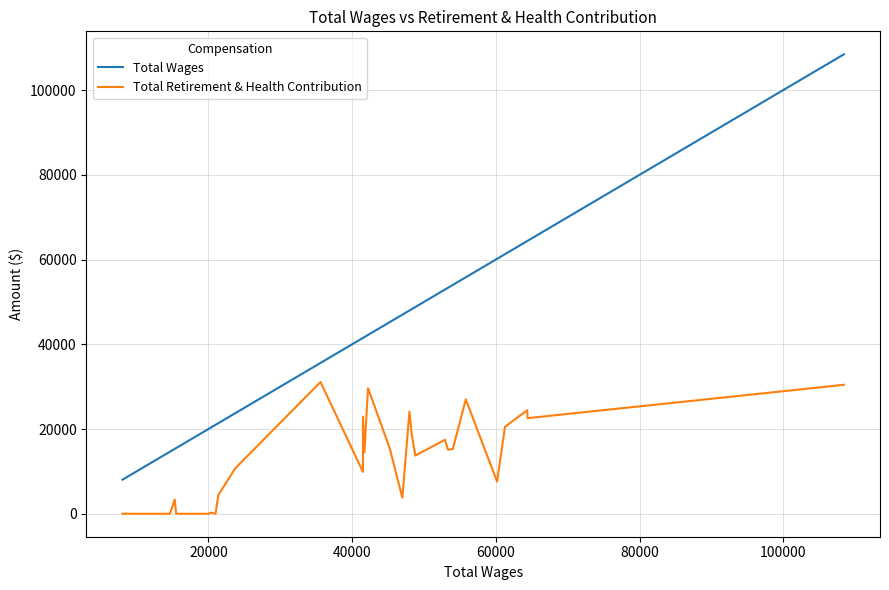

What are all the series names shown in the legend?

Total Wages, Total Retirement & Health Contribution